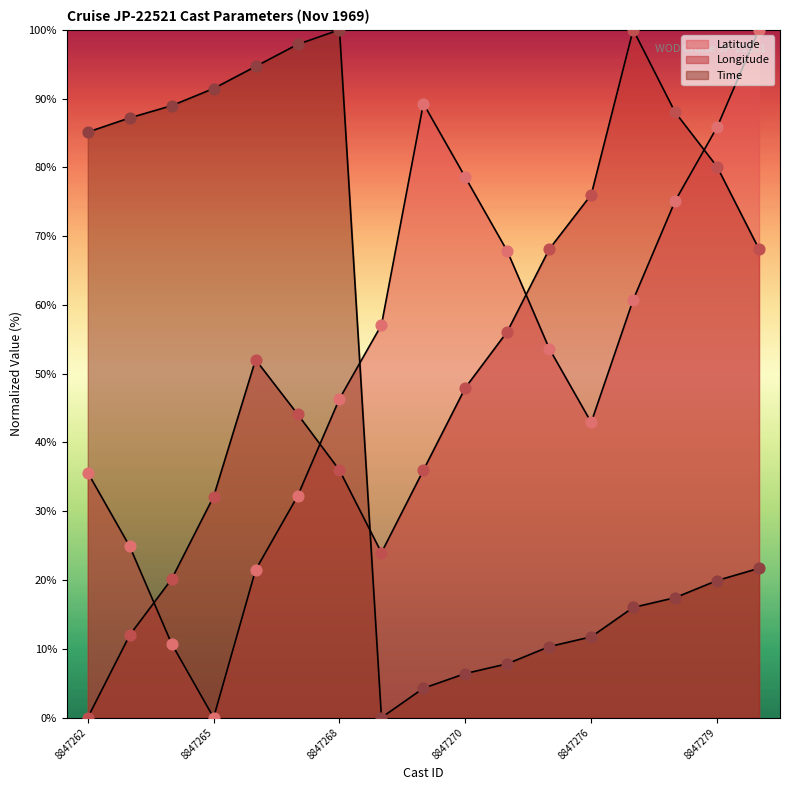

What are all the series names shown in the legend?

Latitude, Longitude, Time